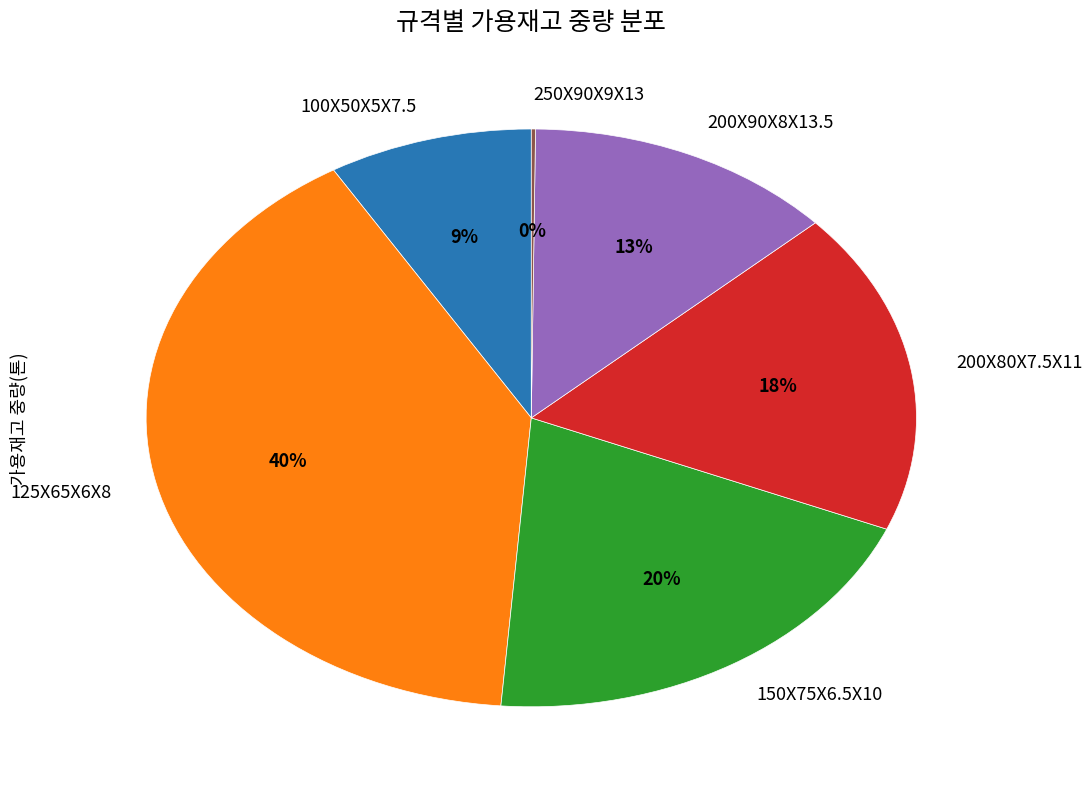

To the nearest percent, what is the difference between the 125X65X6X8 and 200X90X8X13.5 slice percentages?

27%